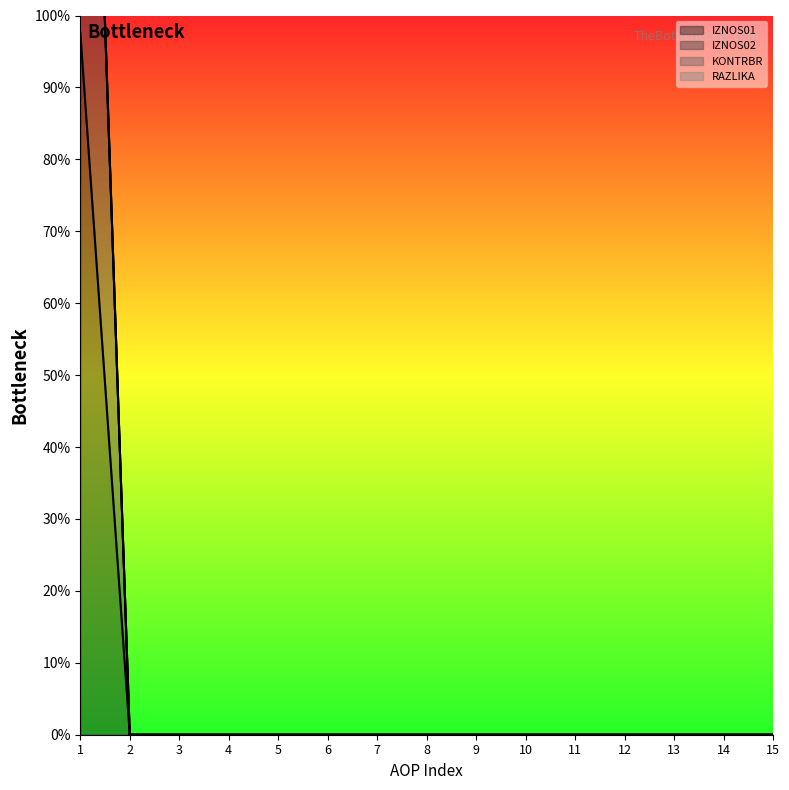

Is it true that IZNOS01 equals 0.0 at 3?

True